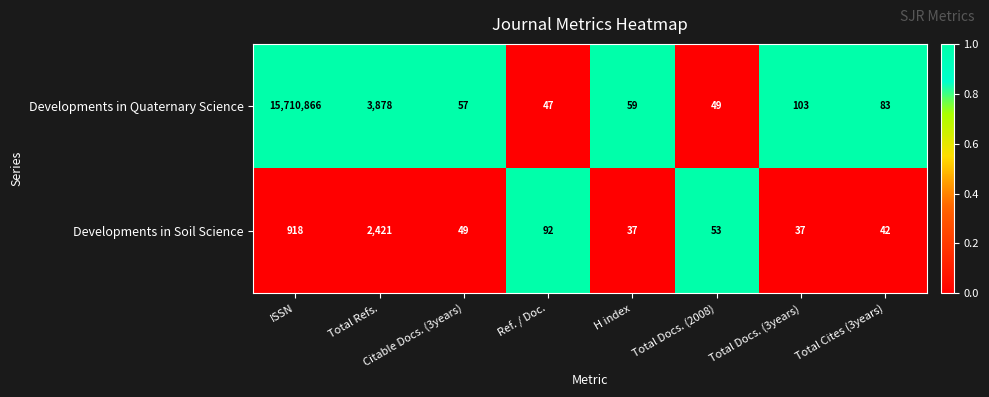

What is the total value across all series at Citable Docs. (3years)?

106